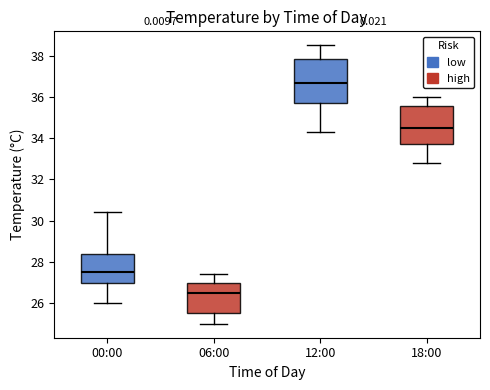

Which box is the tallest, from its lower edge to its upper edge?

12:00